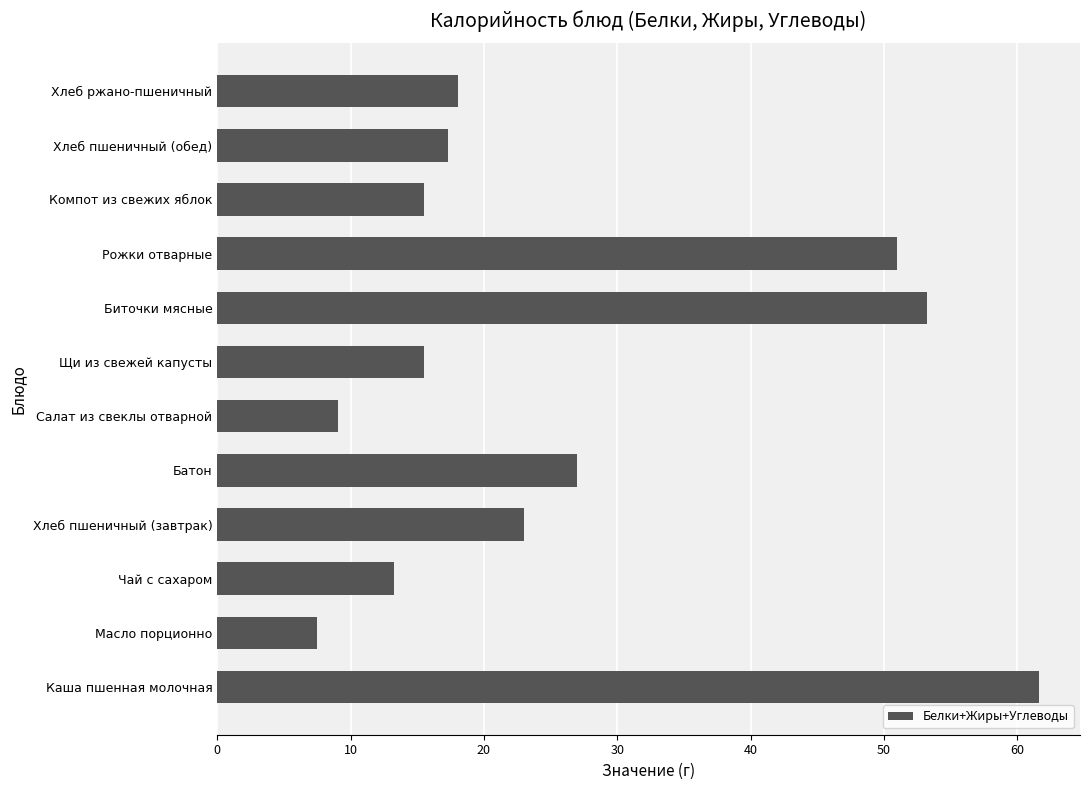

What is the change in value from Чай с сахаром to Батон?

+13.7